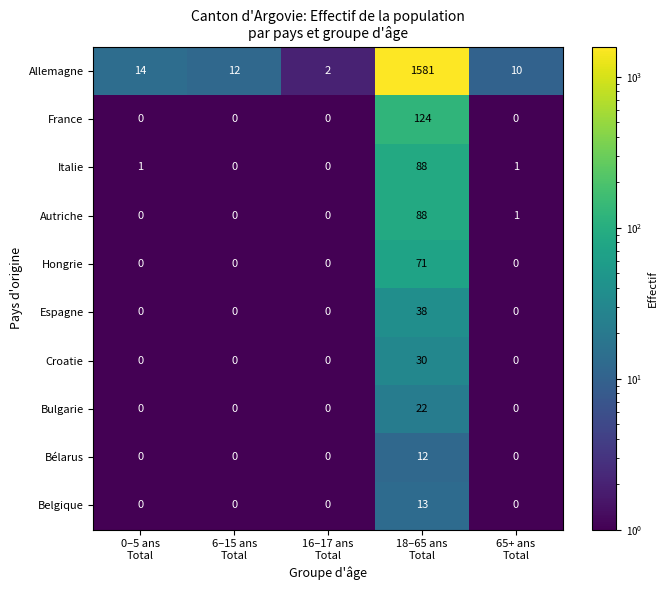

Which series has the largest range (max minus min)?

Allemagne